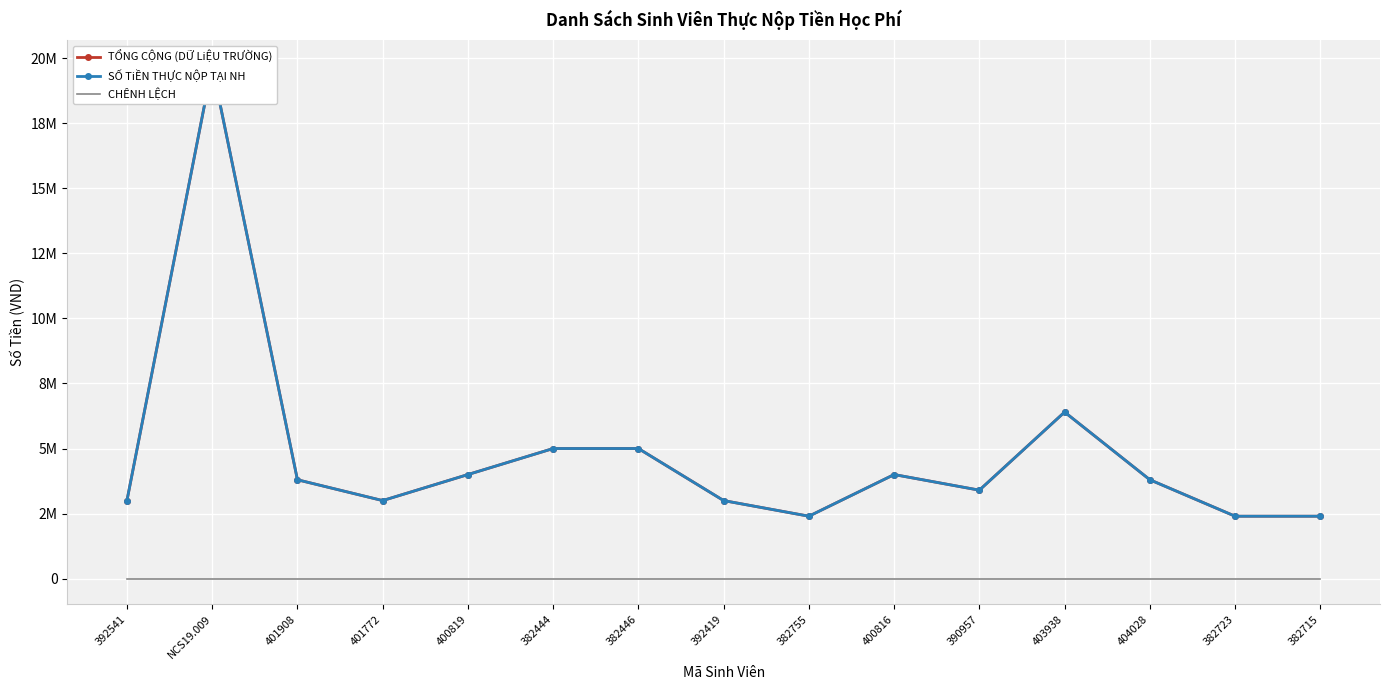

Between 392541 and 392419, which series saw the biggest shift?

TỔNG CỘNG (DỮ LiỆU TRƯỜNG)